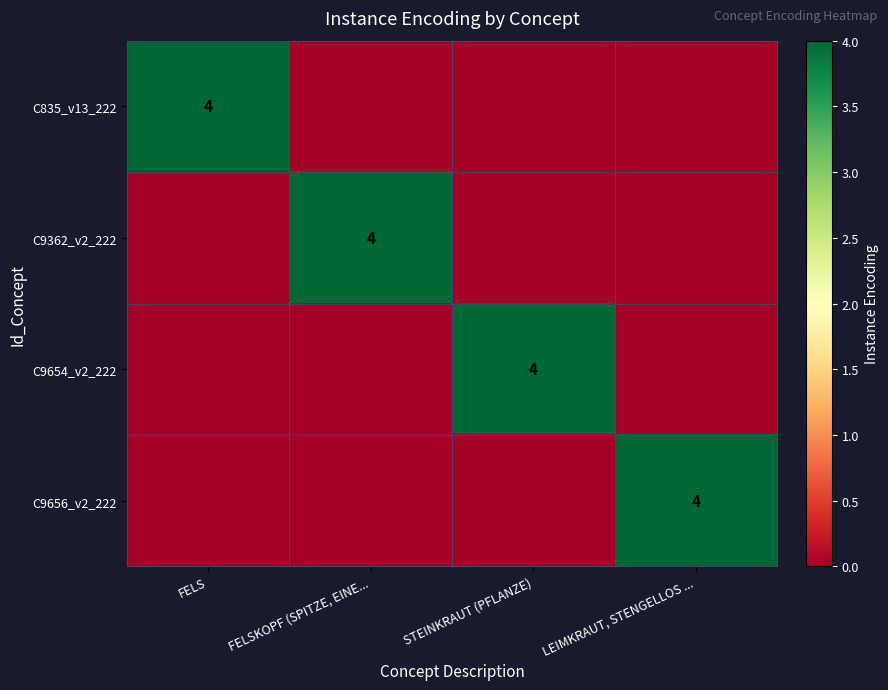

The C835_v13_222 series shows 3 at FELS. True or false?

False